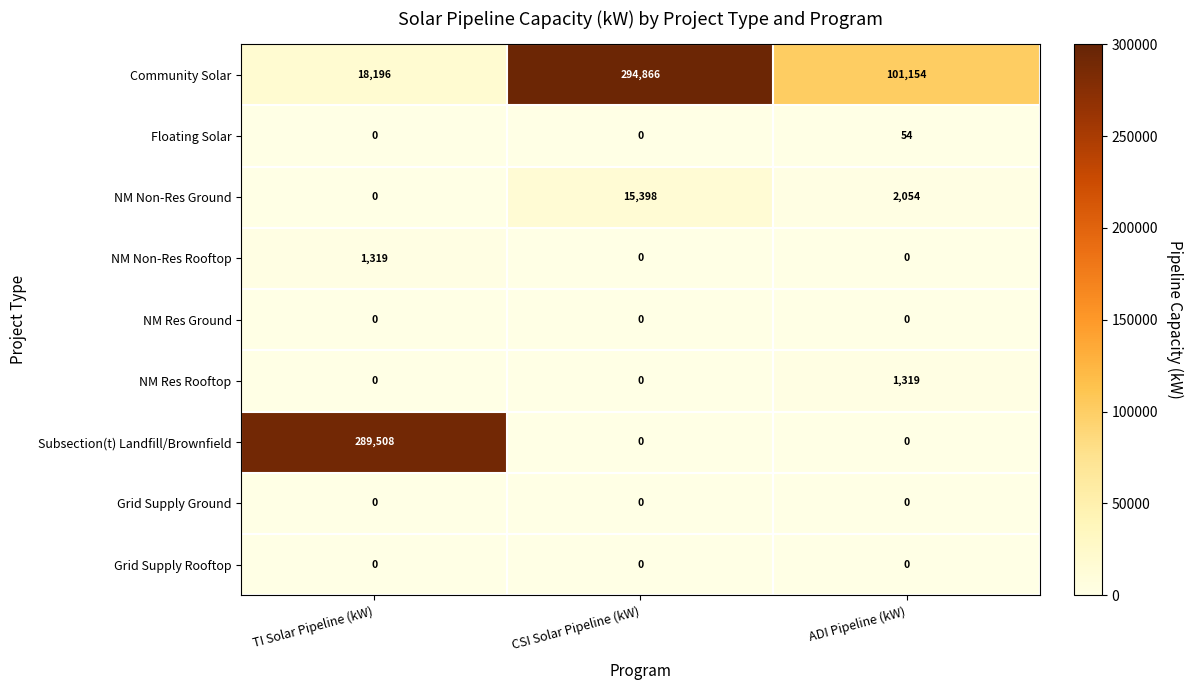

What is the highest value of the Community Solar series?

294866